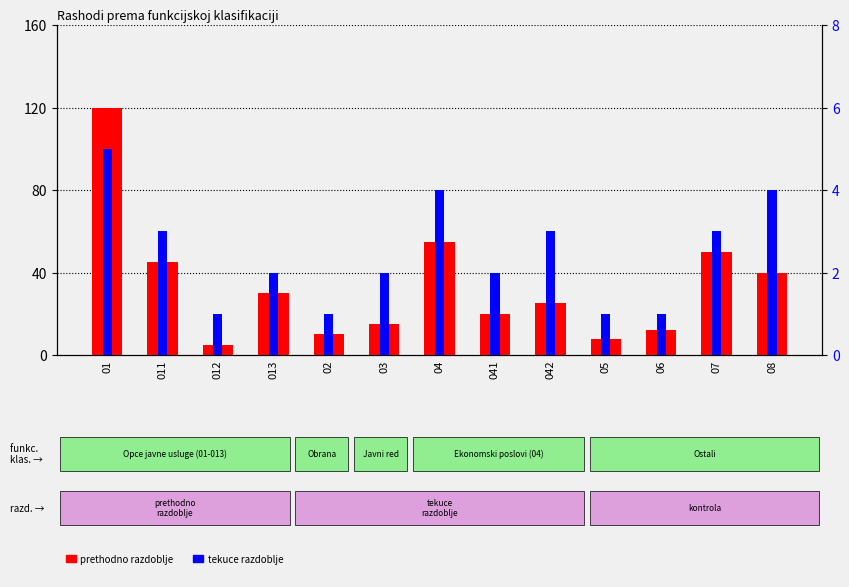

Where is tekuce razdoblje nearest to the value 3?

011